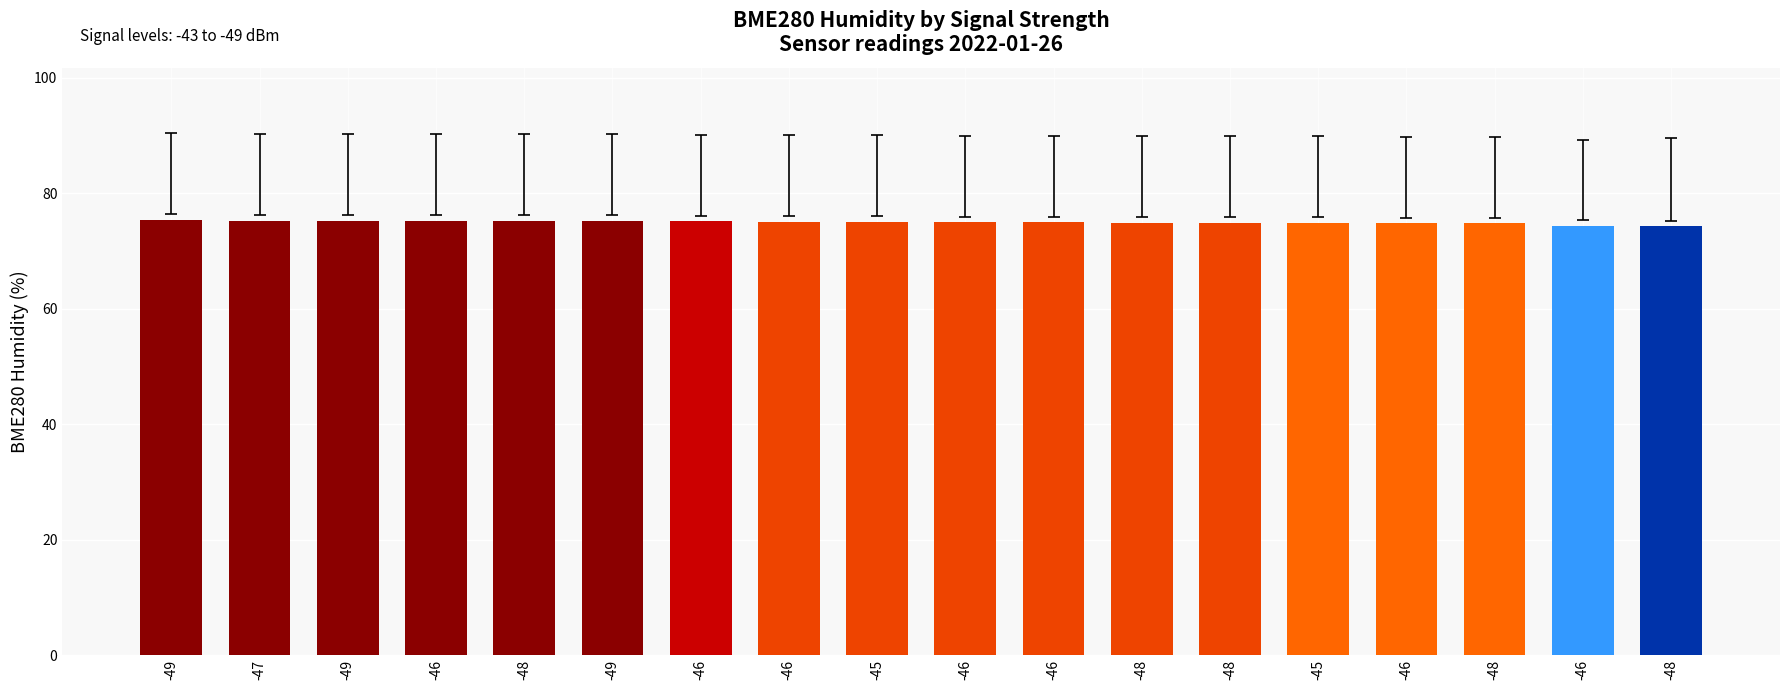

The value at -45 is 119.5. True or false?

False